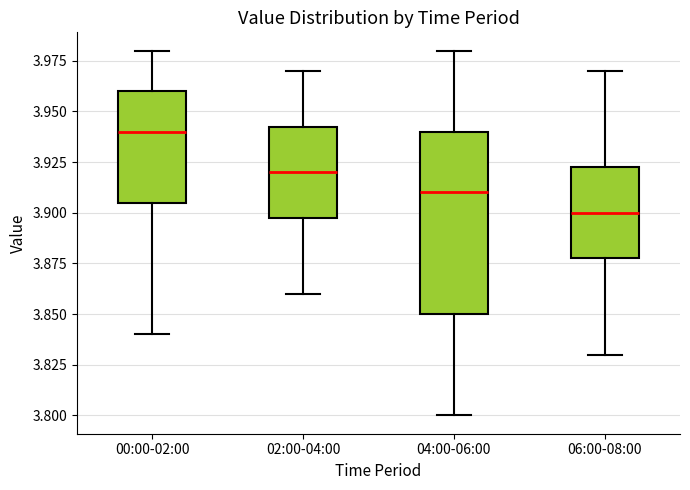

Reading left to right, read every box against the y-axis: the position of its median line, the range the box covers, and the ends of its whiskers. The values are not printed on the chart, so give them approximately, as read against the axis.

00:00-02:00: median 3.940, box 3.905 to 3.960, whiskers 3.840 to 3.980
02:00-04:00: median 3.920, box 3.900 to 3.945, whiskers 3.860 to 3.970
04:00-06:00: median 3.910, box 3.850 to 3.940, whiskers 3.800 to 3.980
06:00-08:00: median 3.900, box 3.880 to 3.925, whiskers 3.830 to 3.970